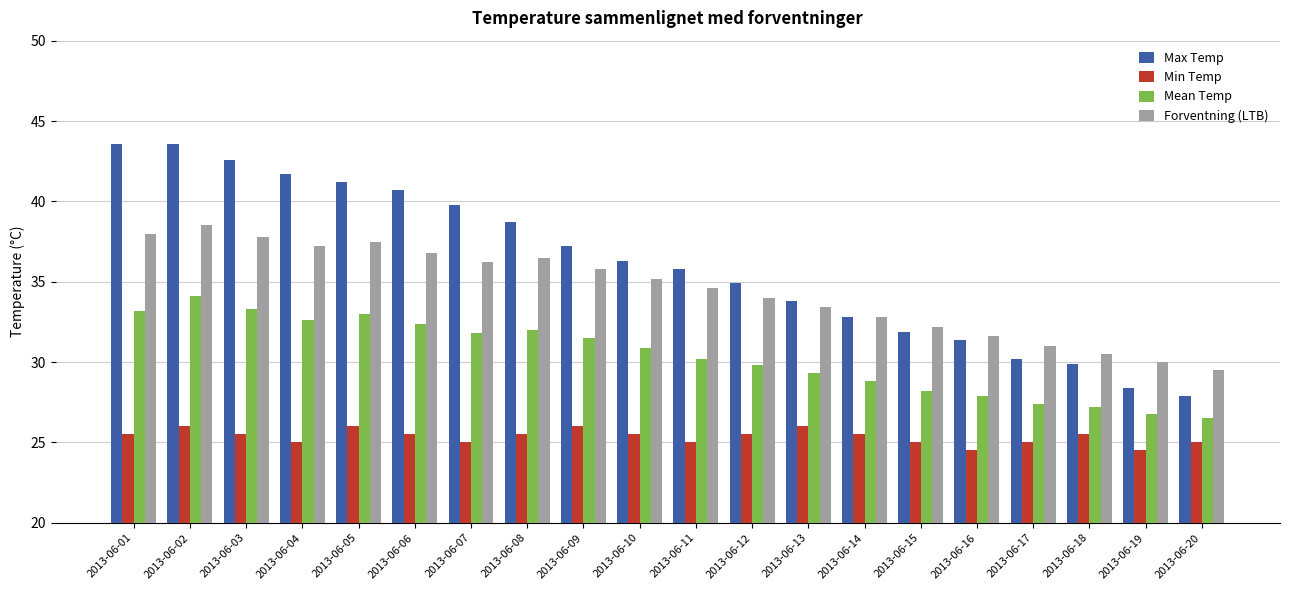

Are the bars horizontal?

No